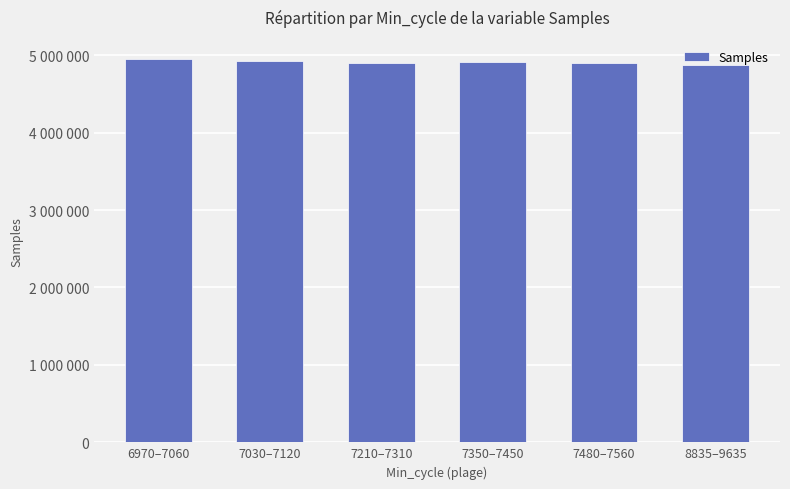

What is the label of the 6th bar from the left?

8835–9635